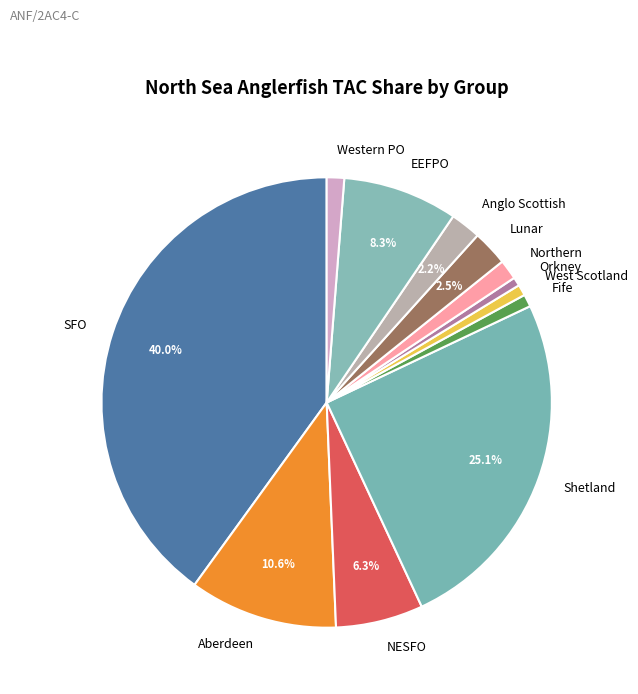

The SFO slice represents 40% of the pie. True or false?

True